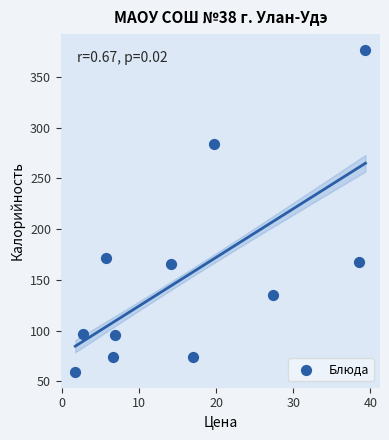

What is the average X value?

16.4